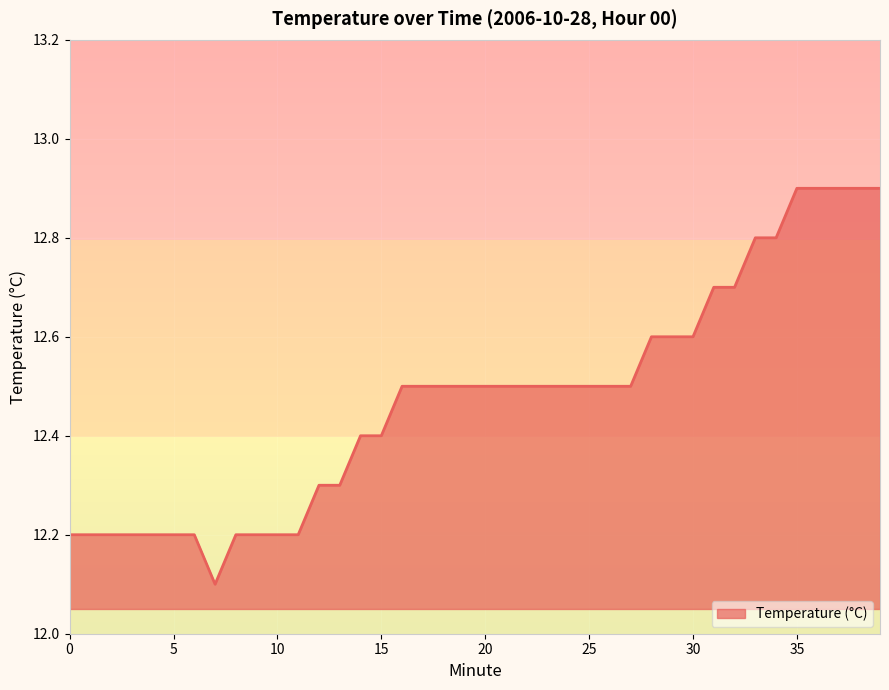

Reading left to right, list all the values displayed in this chart.

12.2	12.2	12.2	12.2	12.2	12.2	12.2	12.1	12.2	12.2	12.2	12.2	12.3	12.3	12.4	12.4	12.5	12.5	12.5	12.5	12.5	12.5	12.5	12.5	12.5	12.5	12.5	12.5	12.6	12.6	12.6	12.7	12.7	12.8	12.8	12.9	12.9	12.9	12.9	12.9